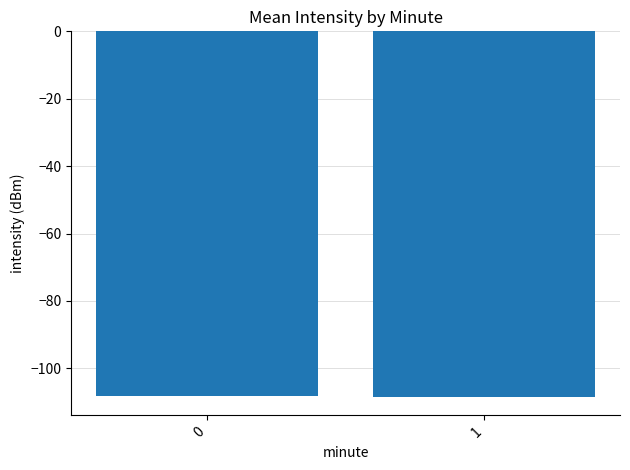

The value at 1 is -147.9. True or false?

False